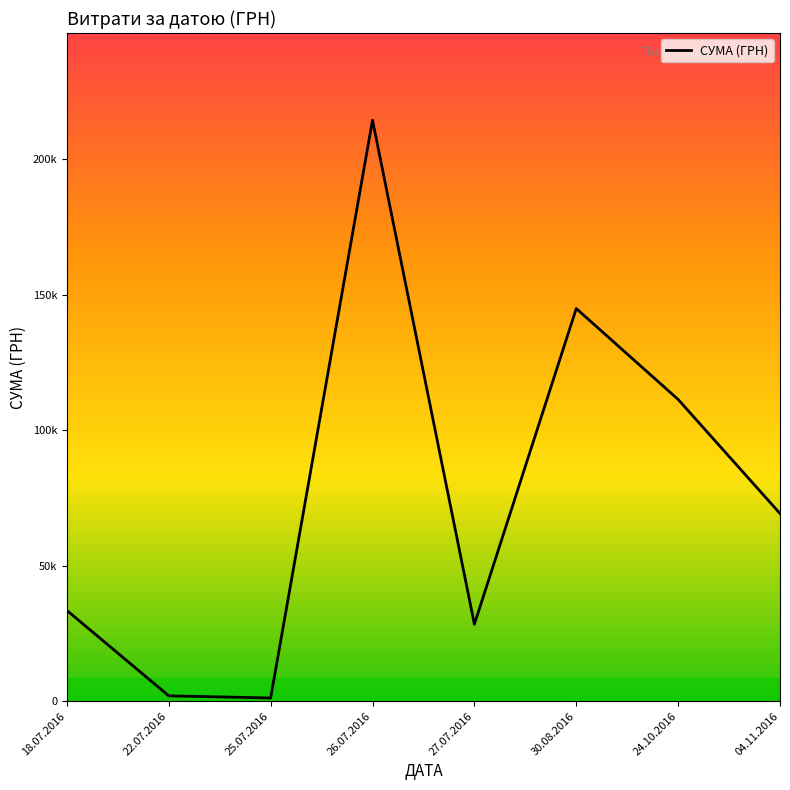

Does the chart display data point markers on the line(s)?

No